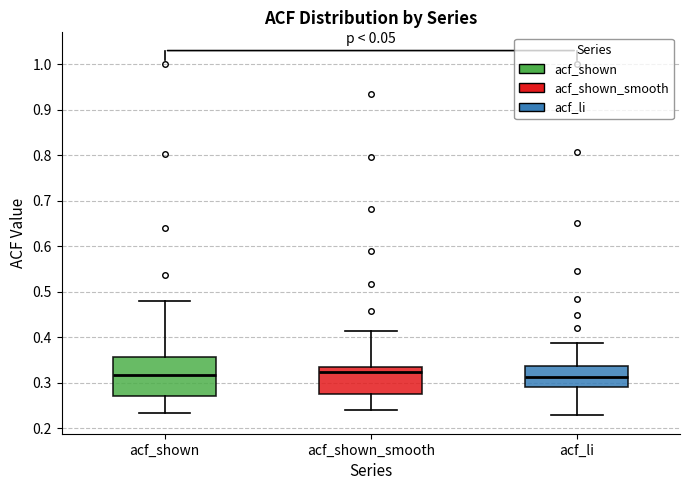

Reading left to right, transcribe this box plot: for each box, give where its median line is, the range the box spans, and where its two whiskers end, as read against the y-axis. The values are not printed on the chart, so give them approximately, as read against the axis.

acf_shown: median 0.32, box 0.27 to 0.36, whiskers 0.23 to 0.48
acf_shown_smooth: median 0.32, box 0.27 to 0.33, whiskers 0.24 to 0.41
acf_li: median 0.31, box 0.29 to 0.34, whiskers 0.23 to 0.39